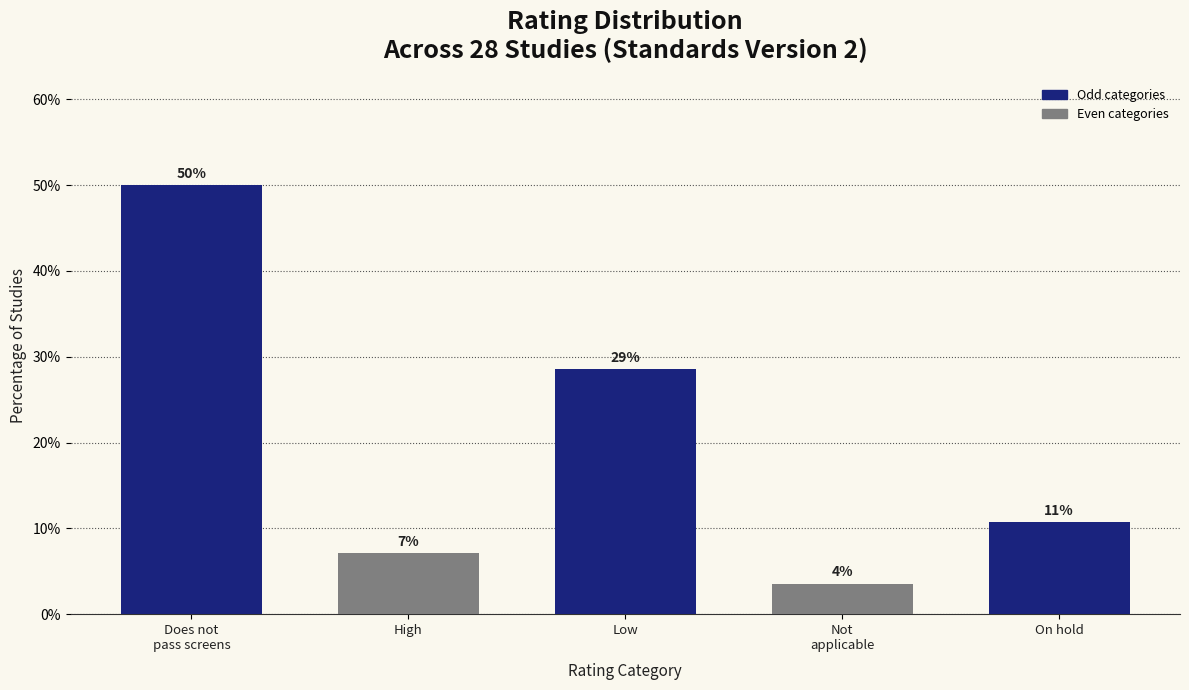

How many bars are there in total?

5